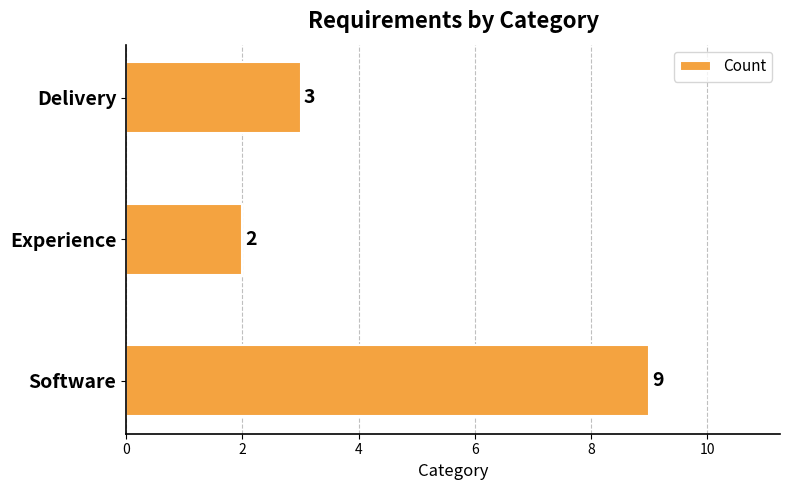

Count the number of categories in the chart.

3